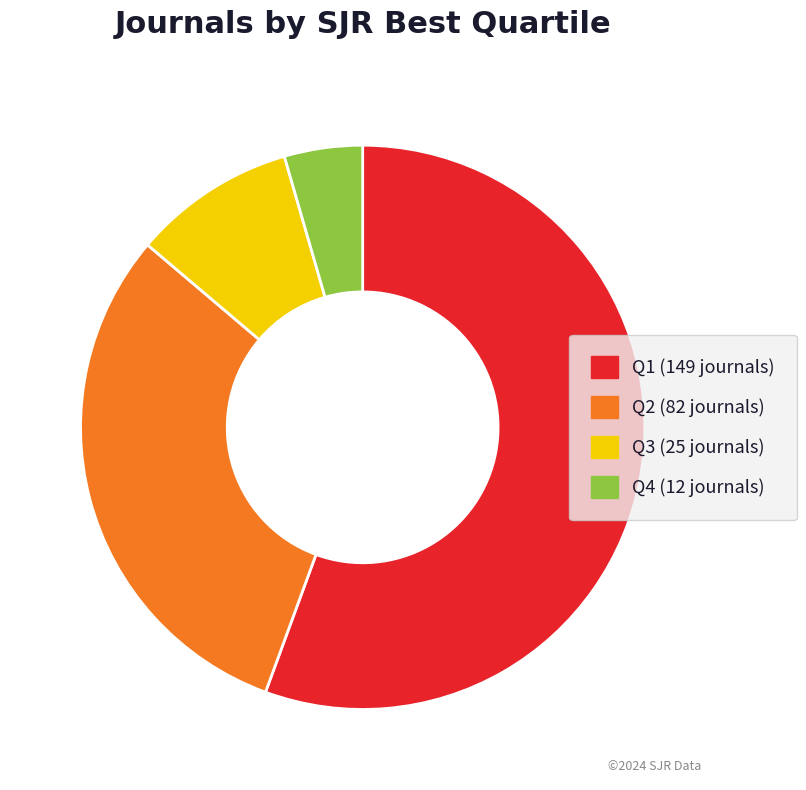

Does Q1 account for over 50% of the chart?

Yes